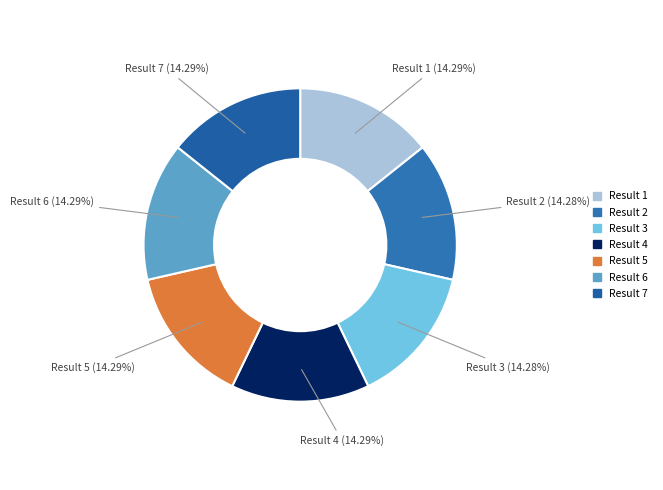

Does Result 3 represent more than half of the total?

No